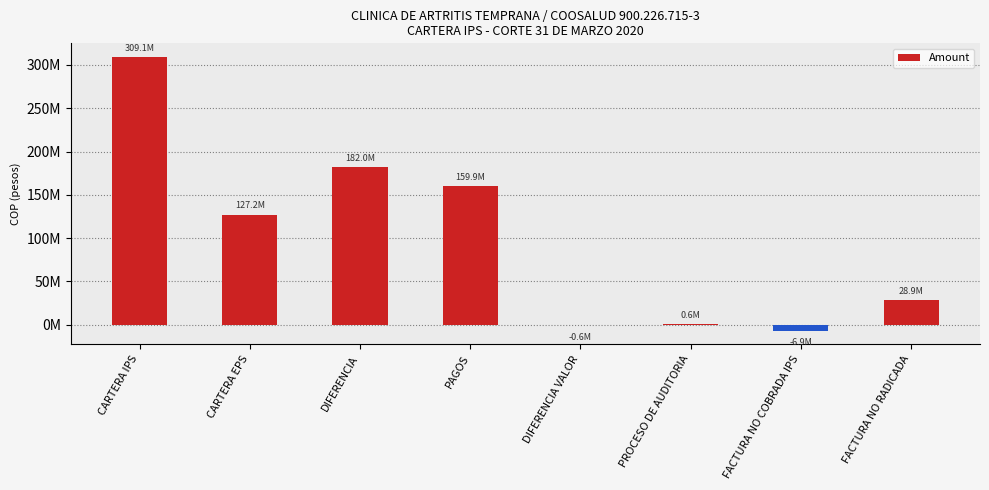

What is the greatest value displayed?

309148580